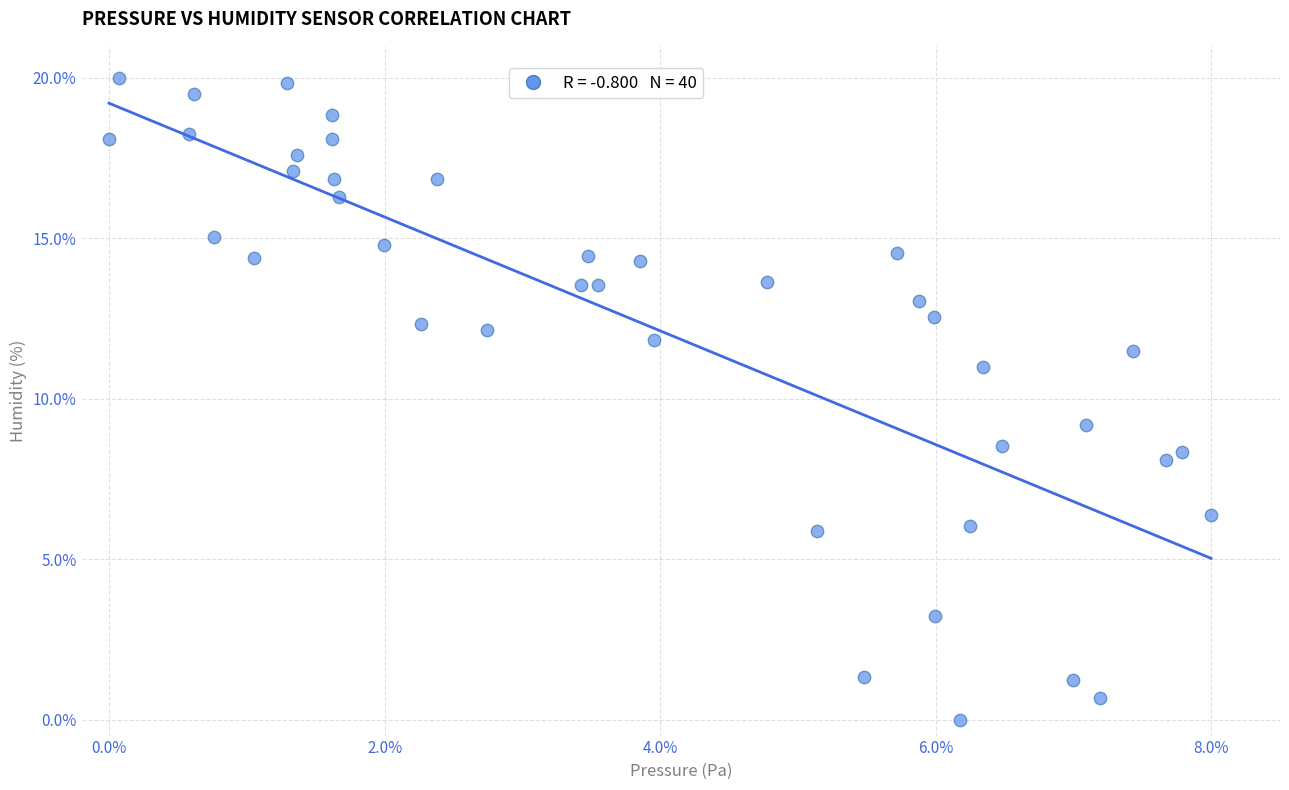

What is the range of X values (max minus min)?

8.0